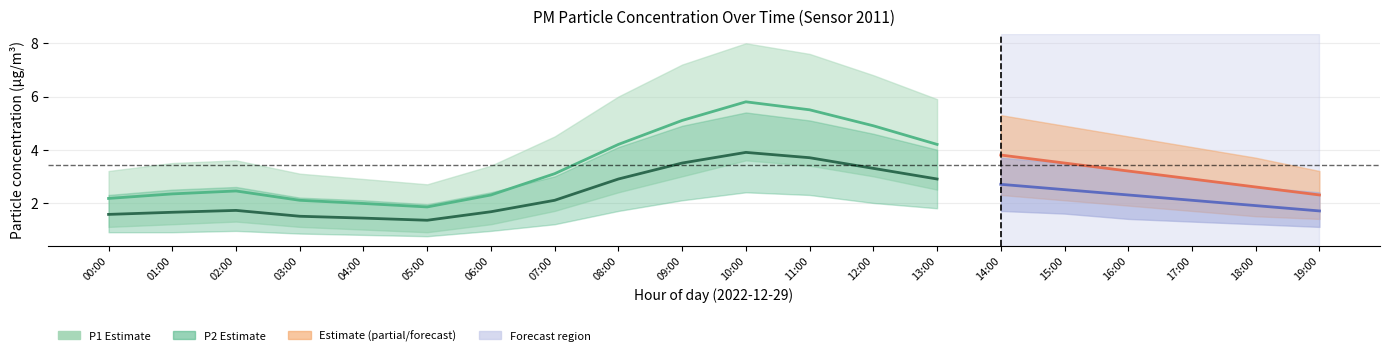

In P2_upper, how many points are higher than both neighbors (excluding endpoints)?

2